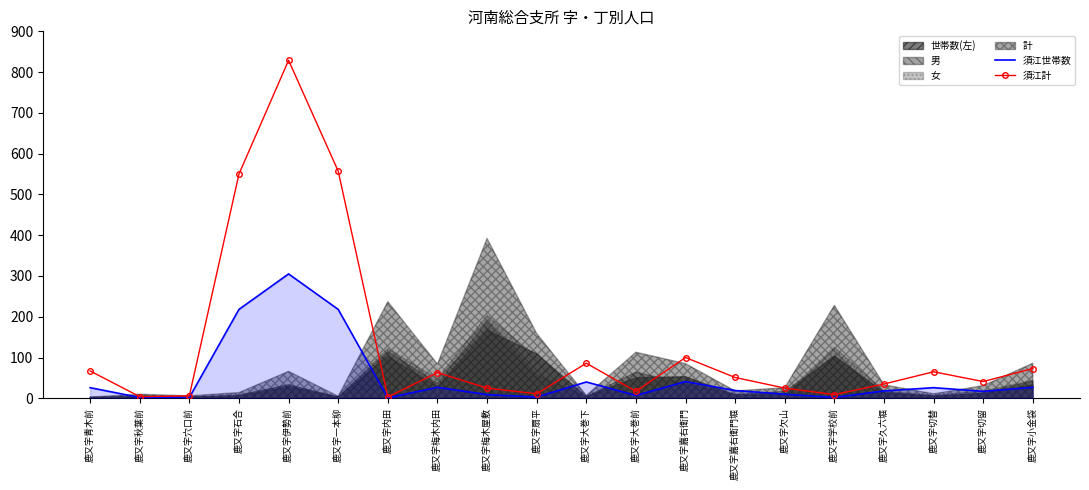

The 須江世帯数 series shows 18 at 鹿又字久六堀. True or false?

True